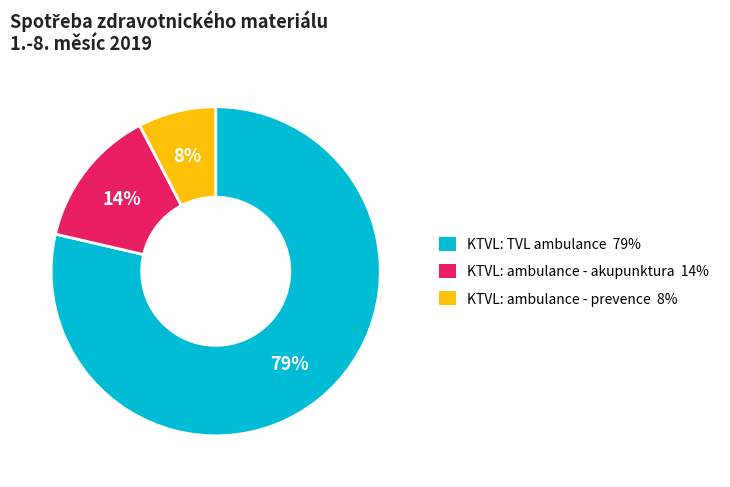

Which category has the smallest portion of the pie?

KTVL: ambulance - prevence